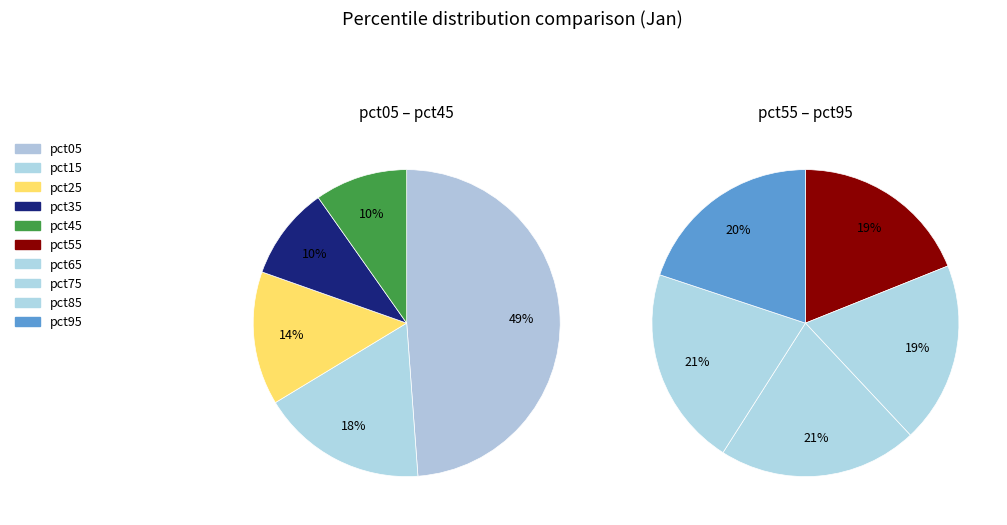

Which has a higher value, pct55 or pct95?

pct95